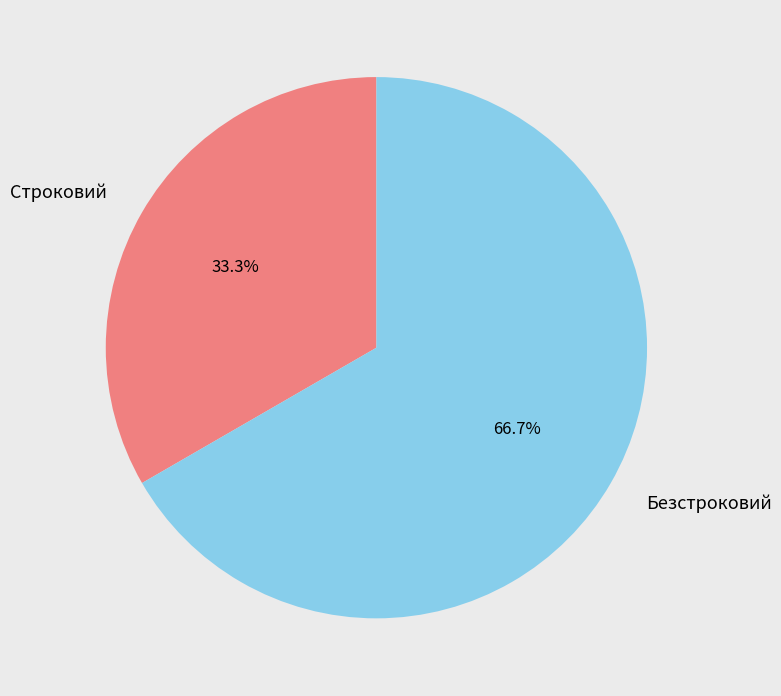

Which category accounts for the majority?

Безстроковий